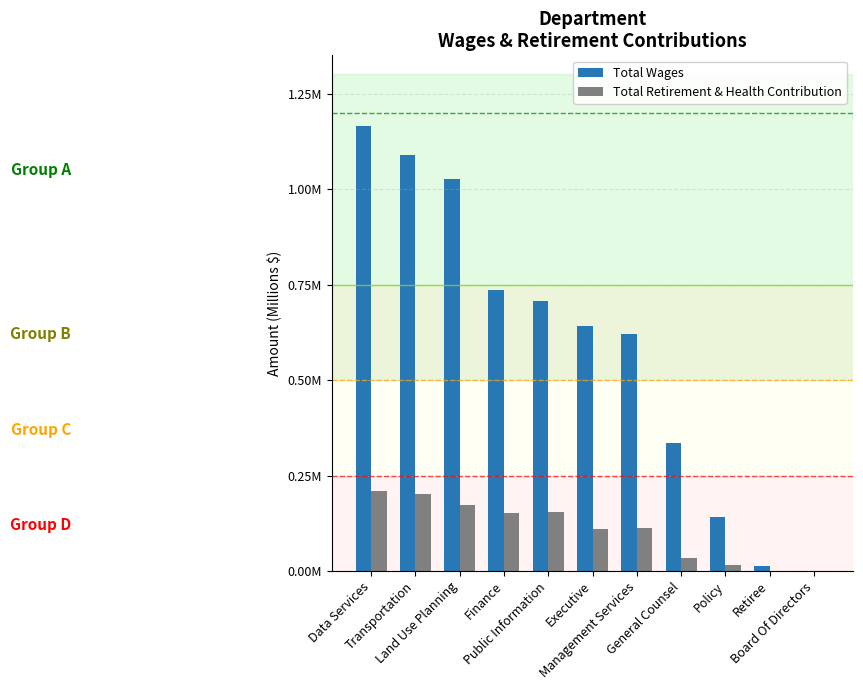

What is the label of the 2nd bar from the right?

Retiree